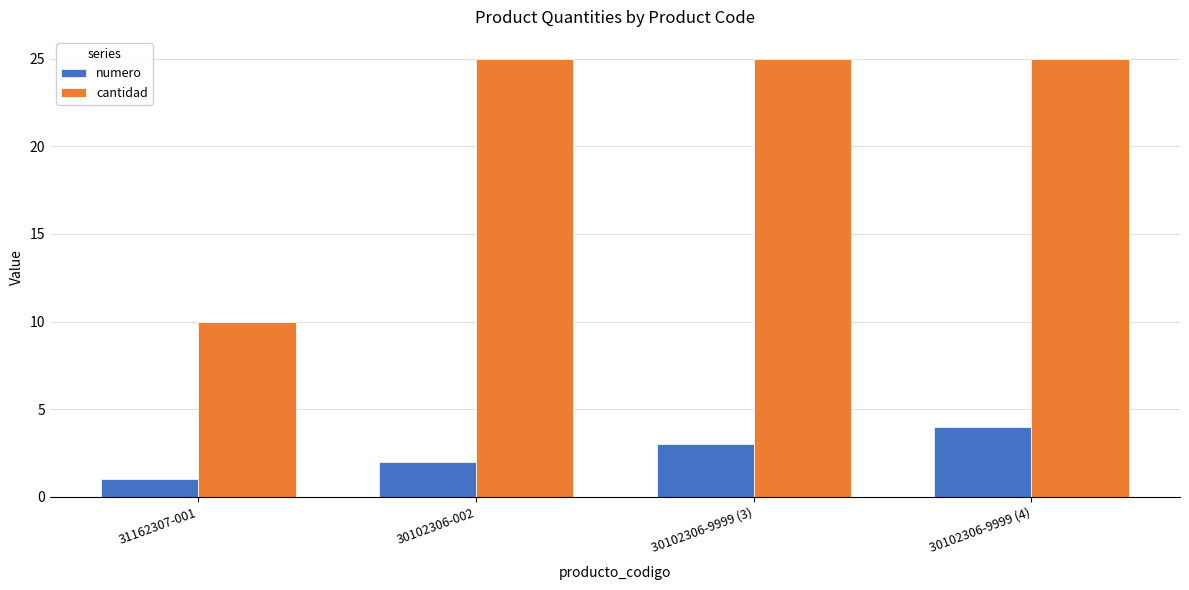

Reading left to right, transcribe all the data shown in this chart.

numero: 1	2	3	4
cantidad: 10	25	25	25